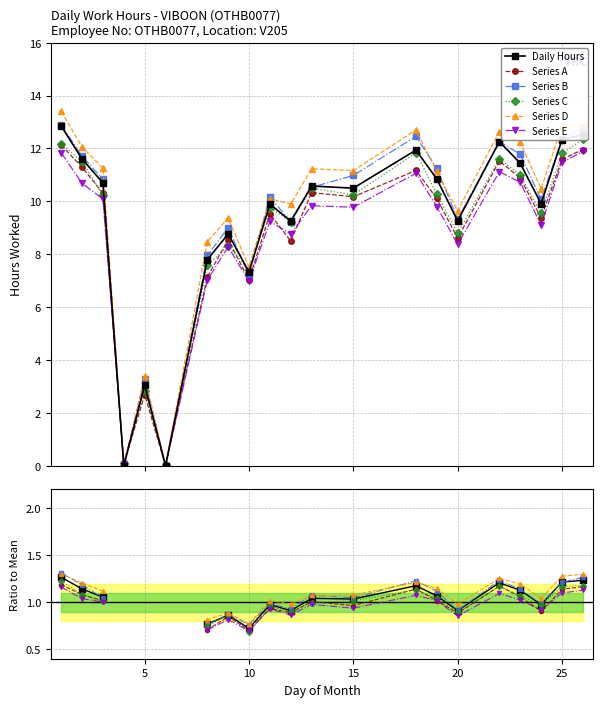

The value of Daily Hours at 15 is 0.4. True or false?

False